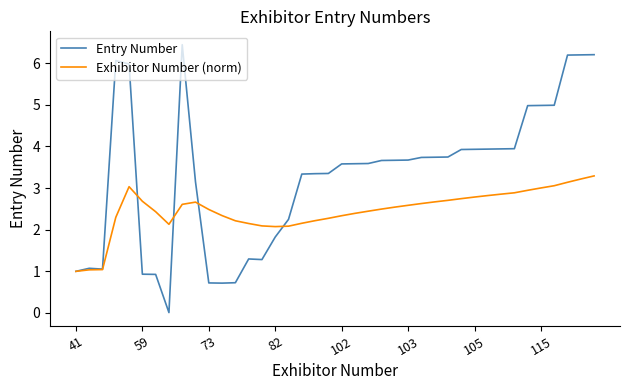

What is the minimum value for Exhibitor Number (norm)?

1.0